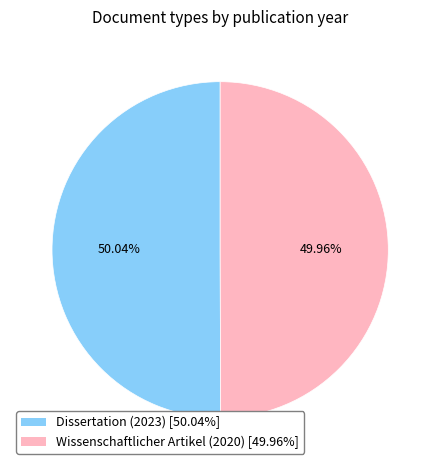

Is there a majority slice in this chart?

Yes